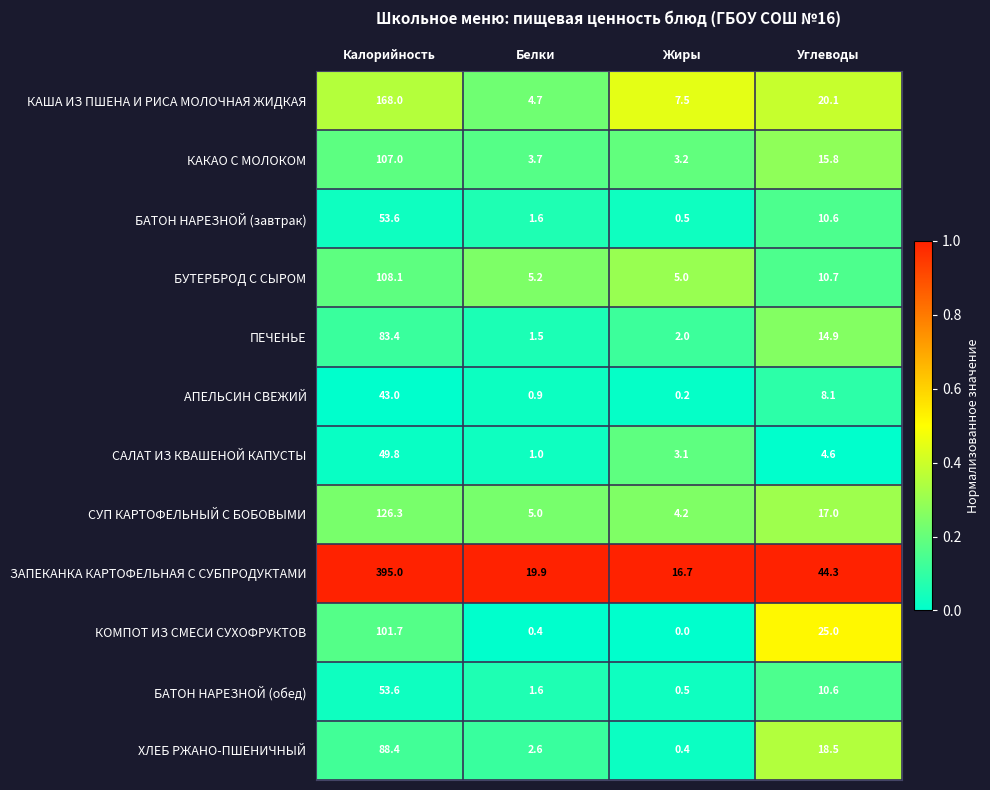

Which label corresponds to the smallest value in the chart?

Жиры